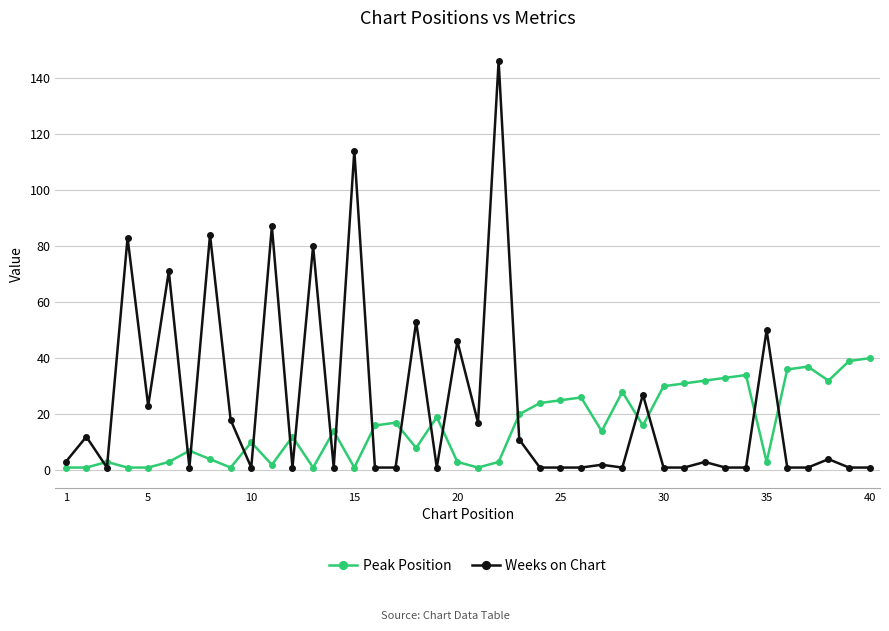

True or false: Peak Position and Weeks on Chart intersect in this chart.

True